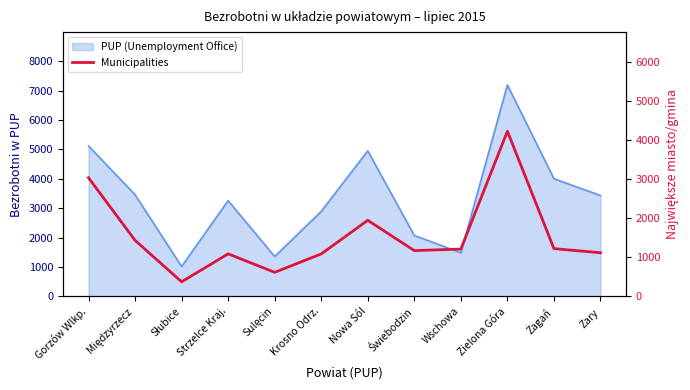

At which label does the data first exceed 1210?

Gorzów Wlkp.